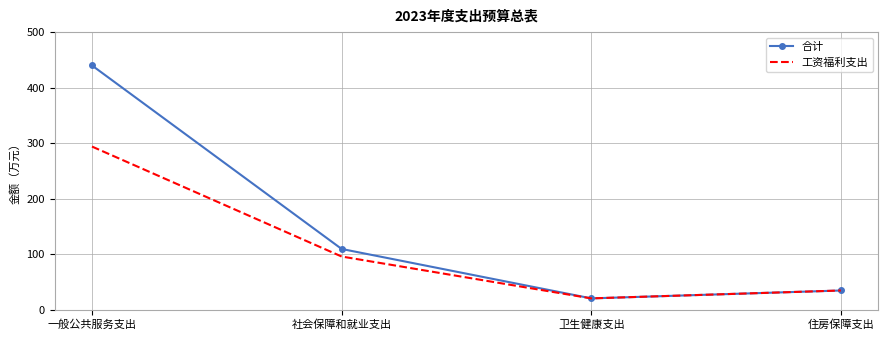

List the series in order of their peak value, highest first.

合计, 工资福利支出